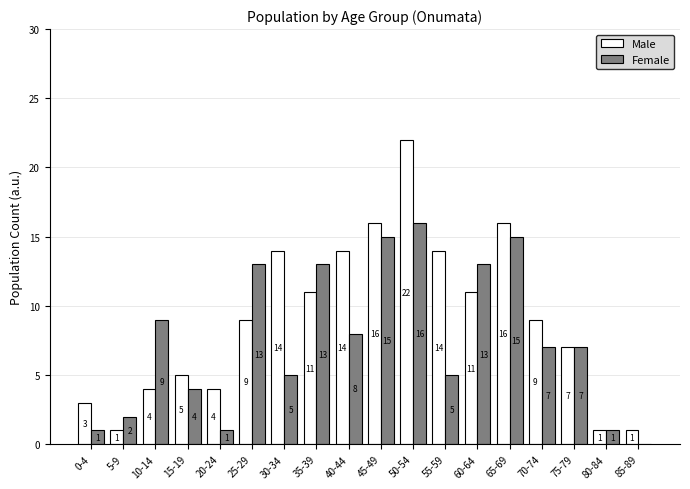

Reading left to right, transcribe all the data shown in this chart.

Male: 0-4=3	5-9=1	10-14=4	15-19=5	20-24=4	25-29=9	30-34=14	35-39=11	40-44=14	45-49=16	50-54=22	55-59=14	60-64=11	65-69=16	70-74=9	75-79=7	80-84=1	85-89=1
Female: 0-4=1	5-9=2	10-14=9	15-19=4	20-24=1	25-29=13	30-34=5	35-39=13	40-44=8	45-49=15	50-54=16	55-59=5	60-64=13	65-69=15	70-74=7	75-79=7	80-84=1	85-89=0